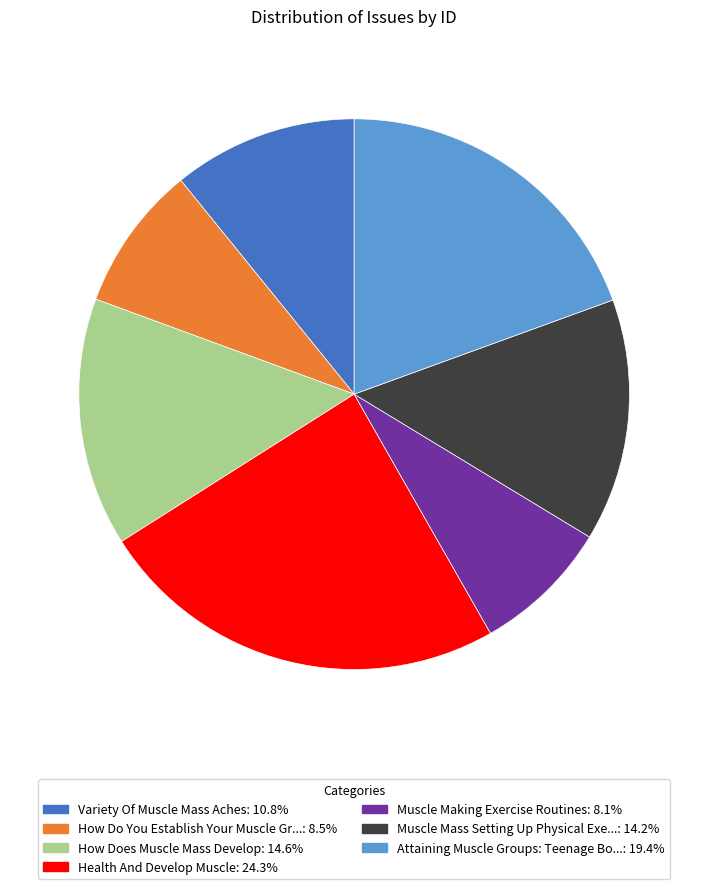

How many segments does this pie chart have?

7